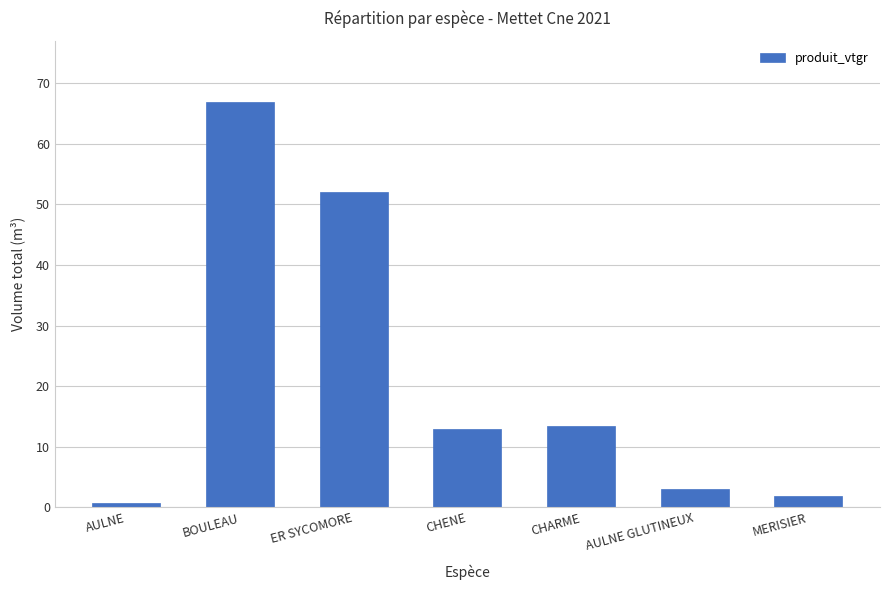

Between CHENE and MERISIER, which is larger?

CHENE